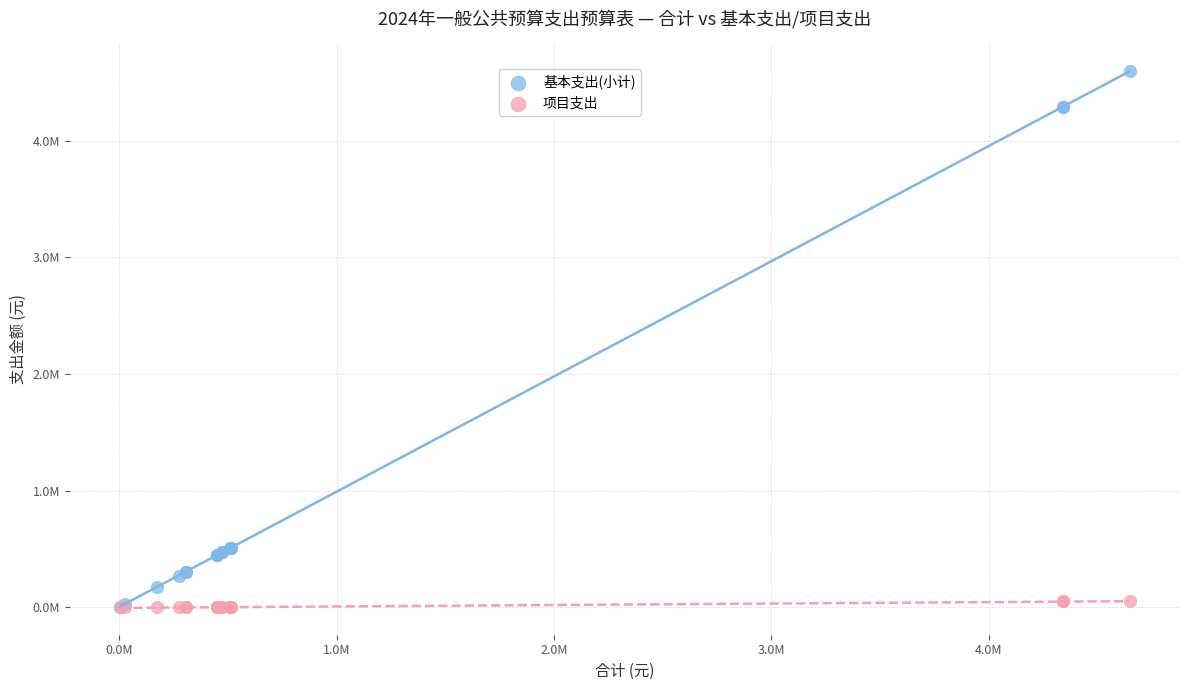

What are all the series names shown in the legend?

基本支出(小计), 项目支出